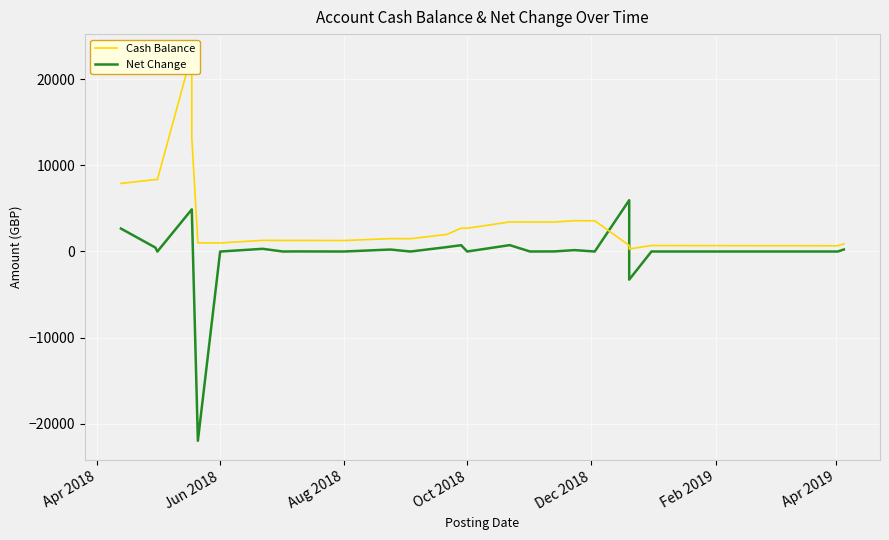

True or false: Net Change has more than 1 interior local peaks.

True